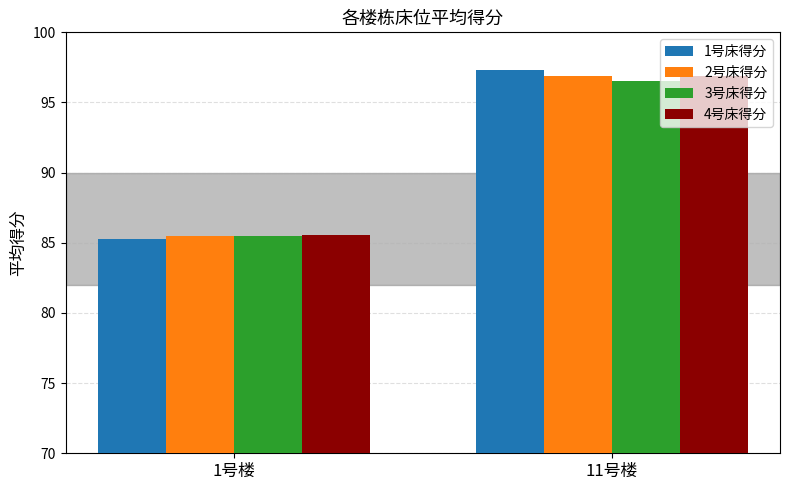

How many bars are there in total?

8